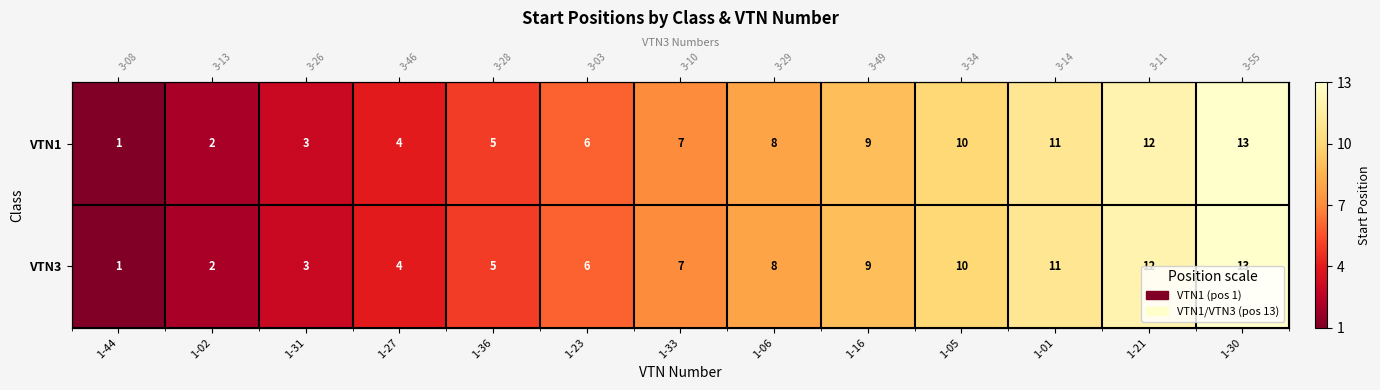

What is the minimum value for VTN1?

1